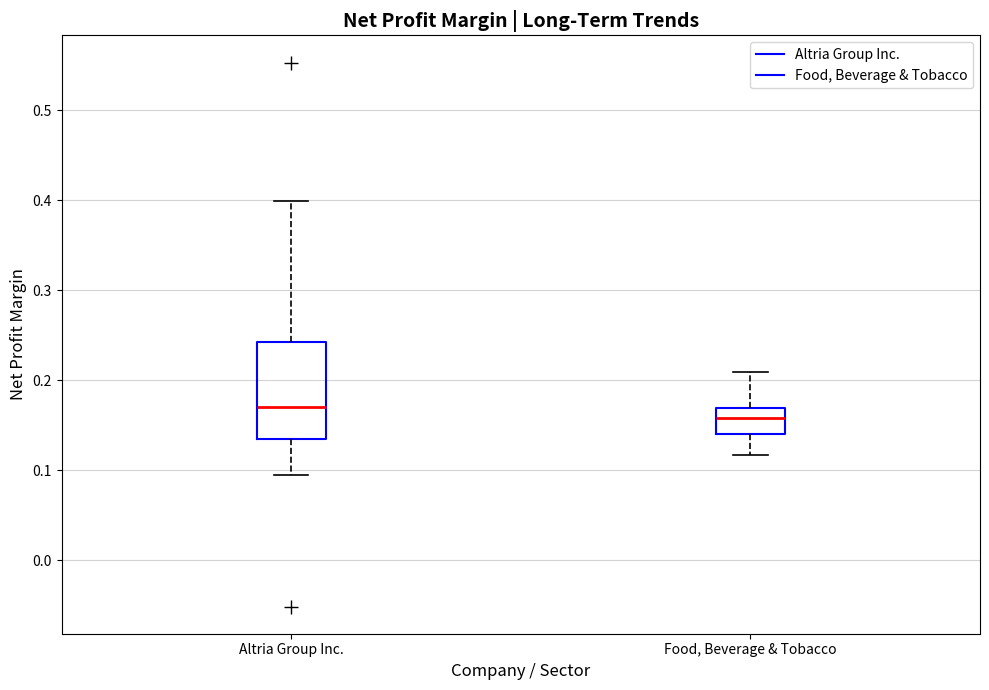

Which box has the lowest median line?

Food, Beverage & Tobacco